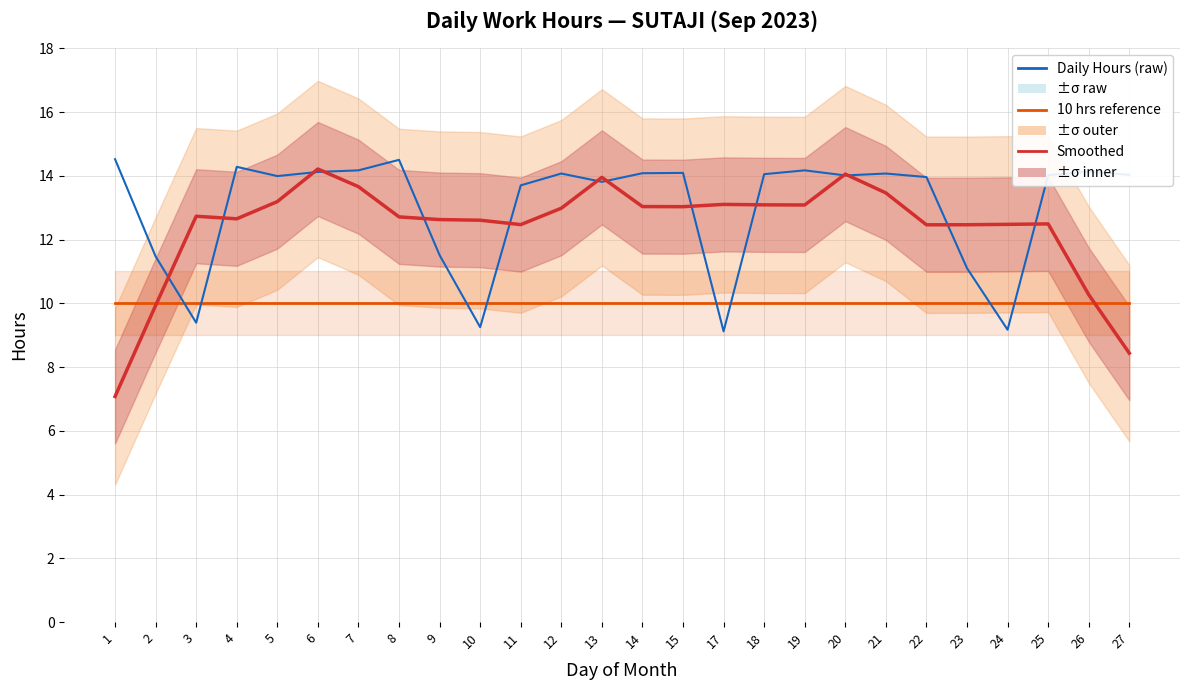

Reading left to right, extract all data points from this chart.

Daily Hours (smoothed): 1=7.1	2=9.9	3=12.7	4=12.7	5=13.2	6=14.2	7=13.7	8=12.7	9=12.6	10=12.6	11=12.5	12=13.0	13=14.0	14=13.0	15=13.0	17=13.1	18=13.1	19=13.1	20=14.1	21=13.5	22=12.5	23=12.5	24=12.5	25=12.5	26=10.3	27=8.4
Daily Hours (raw): 1=14.5	2=11.5	3=9.4	4=14.3	5=14.0	6=14.1	7=14.2	8=14.5	9=11.5	10=9.2	11=13.7	12=14.1	13=13.8	14=14.1	15=14.1	17=9.1	18=14.1	19=14.2	20=14.0	21=14.1	22=14.0	23=11.1	24=9.2	25=14.0	26=14.1	27=14.0
10 hrs reference: 1=10.0	2=10.0	3=10.0	4=10.0	5=10.0	6=10.0	7=10.0	8=10.0	9=10.0	10=10.0	11=10.0	12=10.0	13=10.0	14=10.0	15=10.0	17=10.0	18=10.0	19=10.0	20=10.0	21=10.0	22=10.0	23=10.0	24=10.0	25=10.0	26=10.0	27=10.0